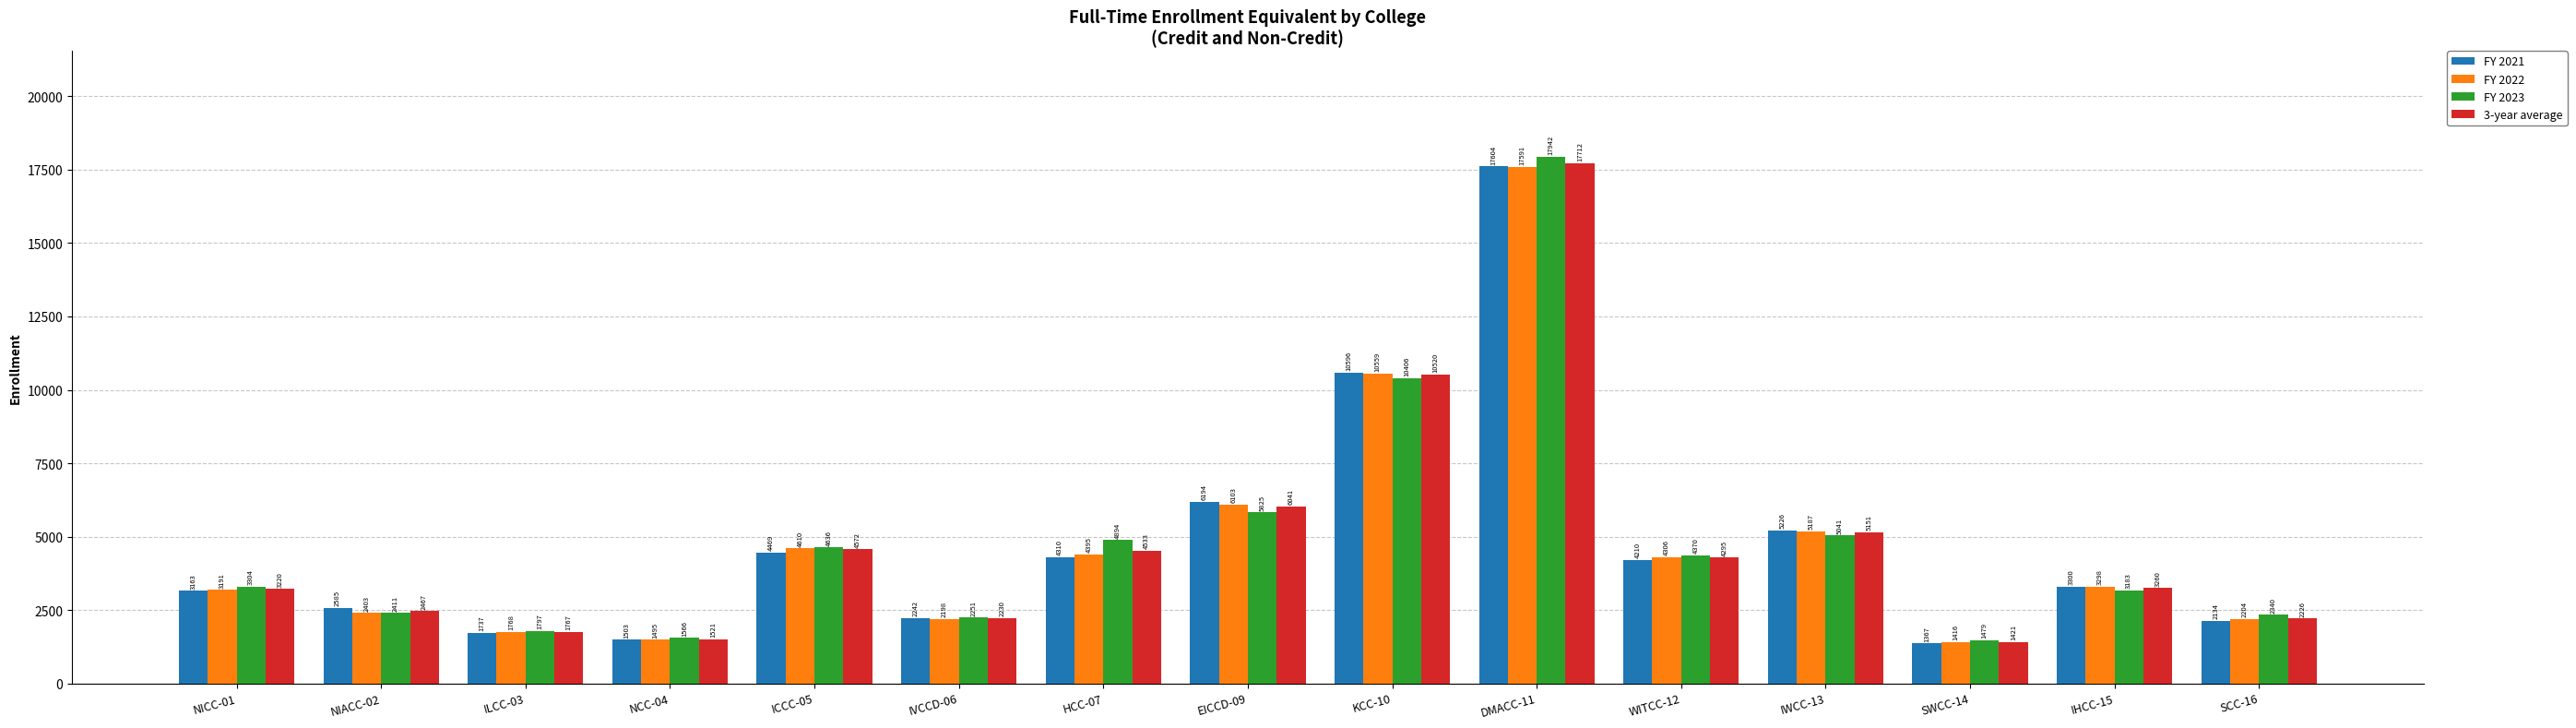

What is the total value across all series at WITCC-12?

17181.5